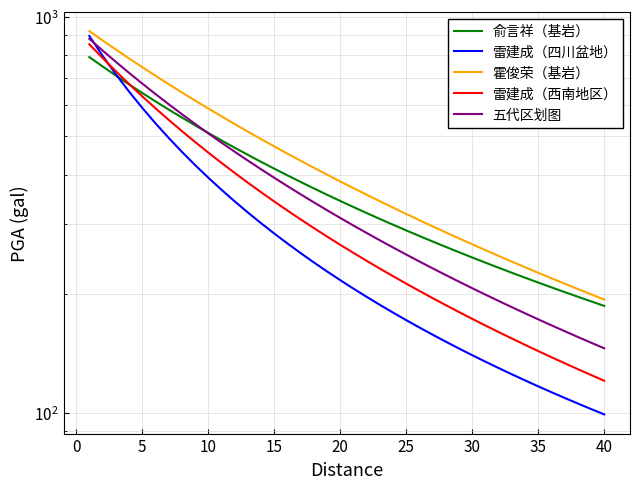

What is the value of the 霍俊荣（基岩） point at the 33rd from the left?

241.2